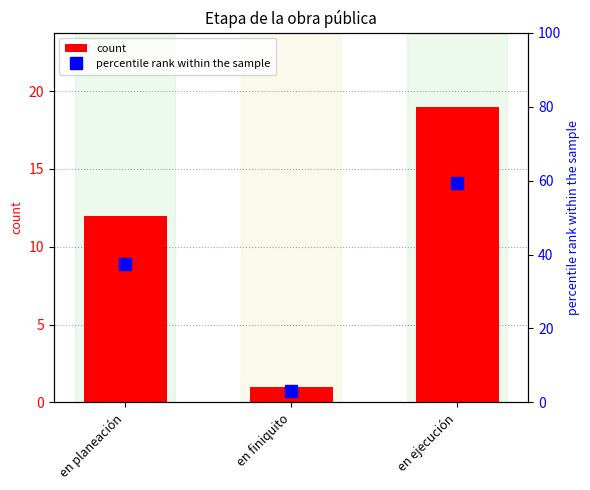

Is it true that percentile rank within the sample equals 59.4 at en ejecución?

True